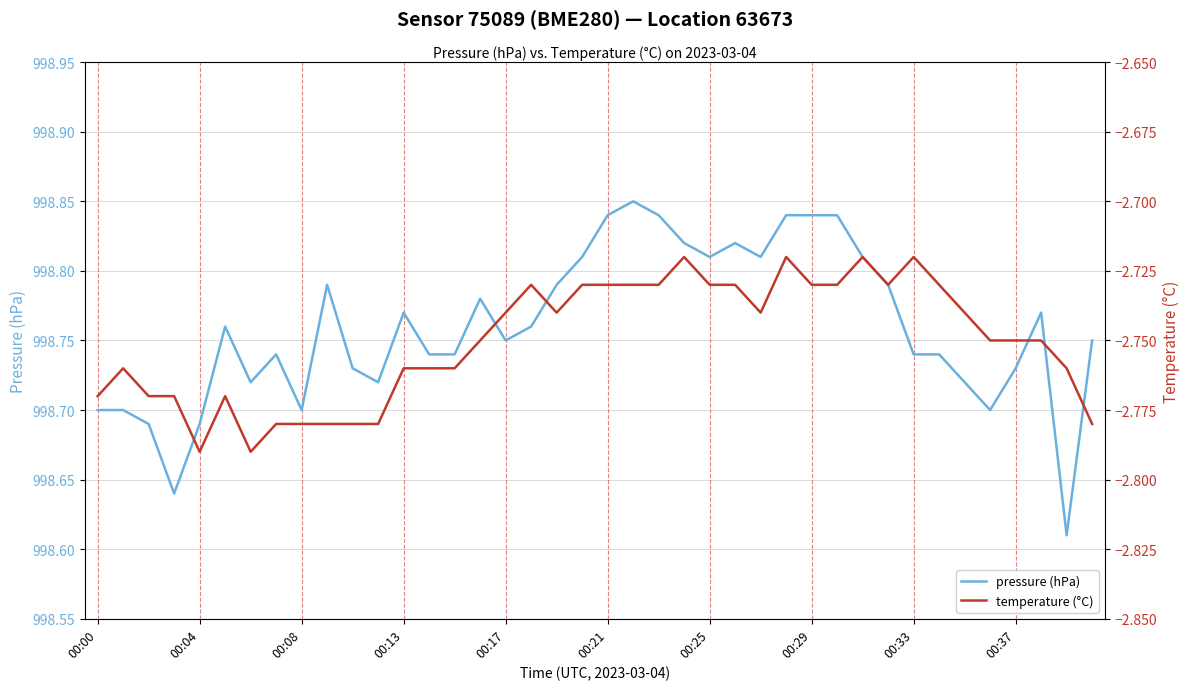

What is the sum of all pressure (hPa) values?

39950.4